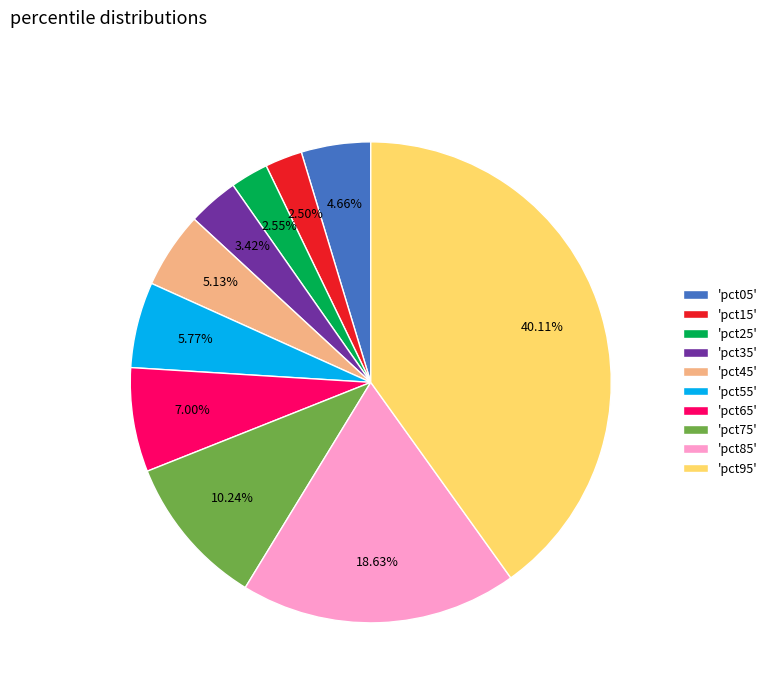

Does 'pct65' account for over 50% of the chart?

No